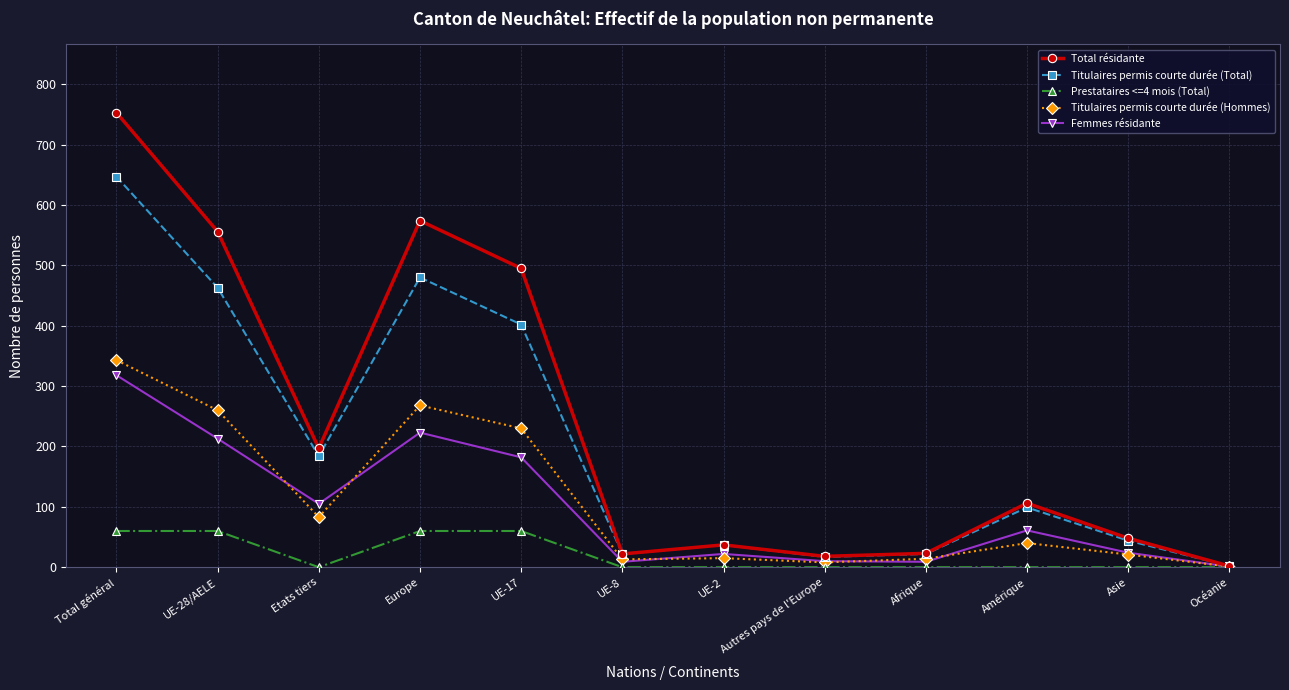

At which category does Total résidante reach its first local peak?

Europe